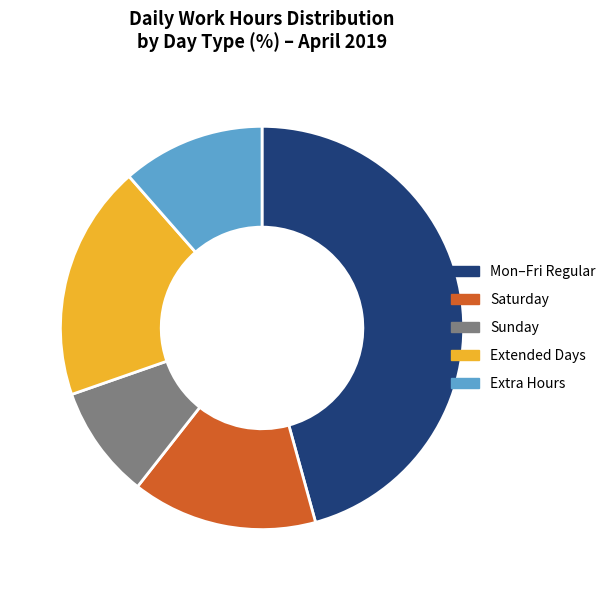

Is it true that Mon–Fri Regular is 56% of the pie?

False